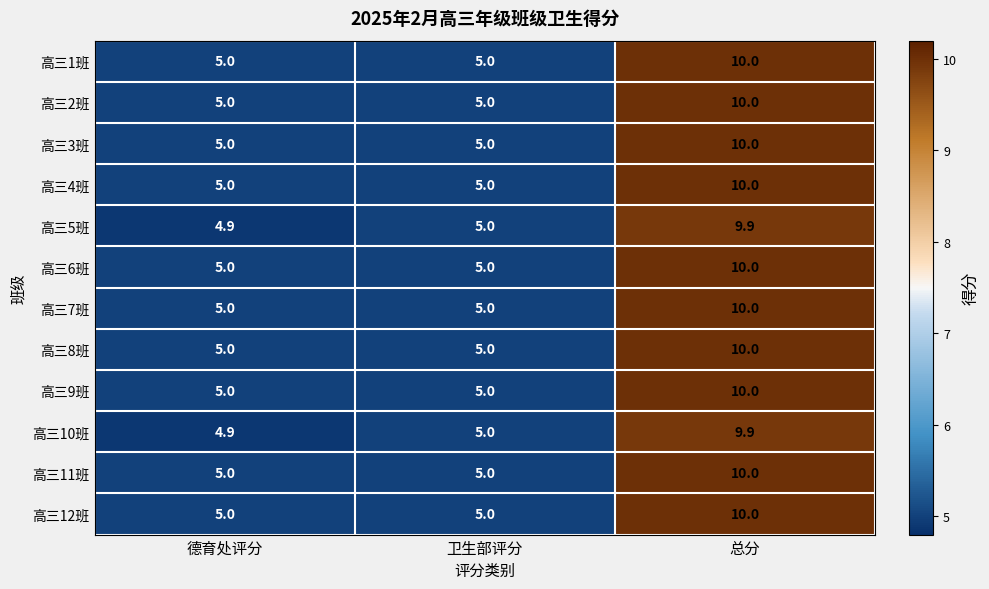

What is the total value across all series at 德育处评分?

59.8